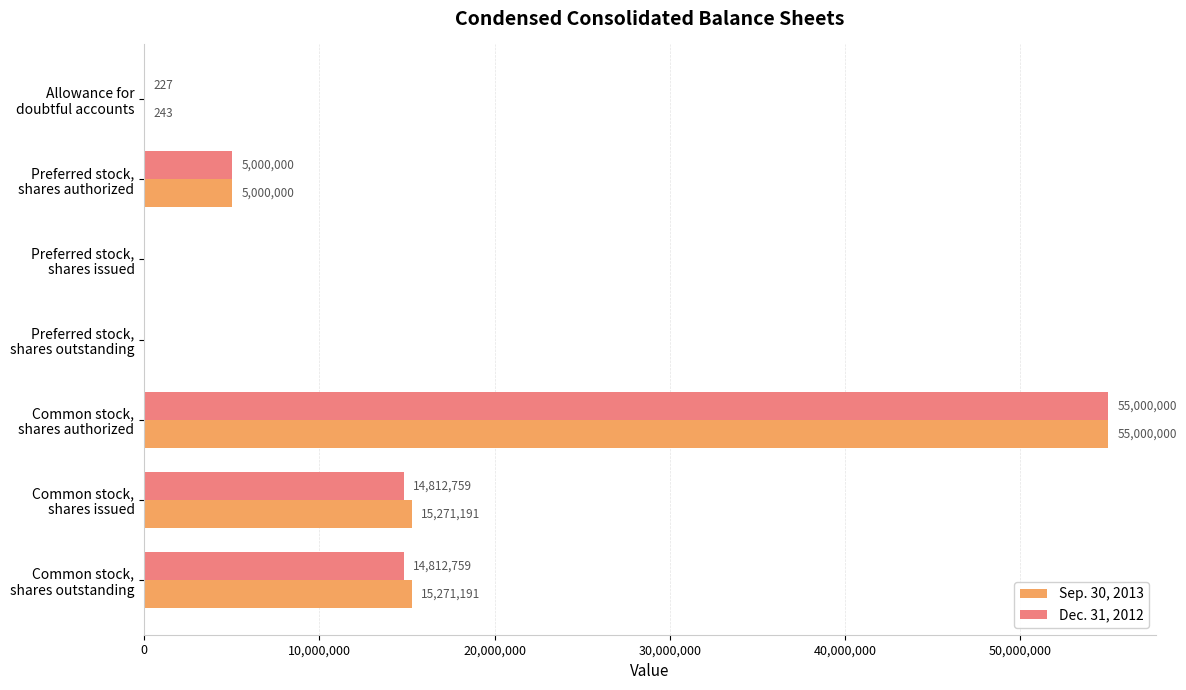

What is the maximum value for Sep. 30, 2013?

55000000